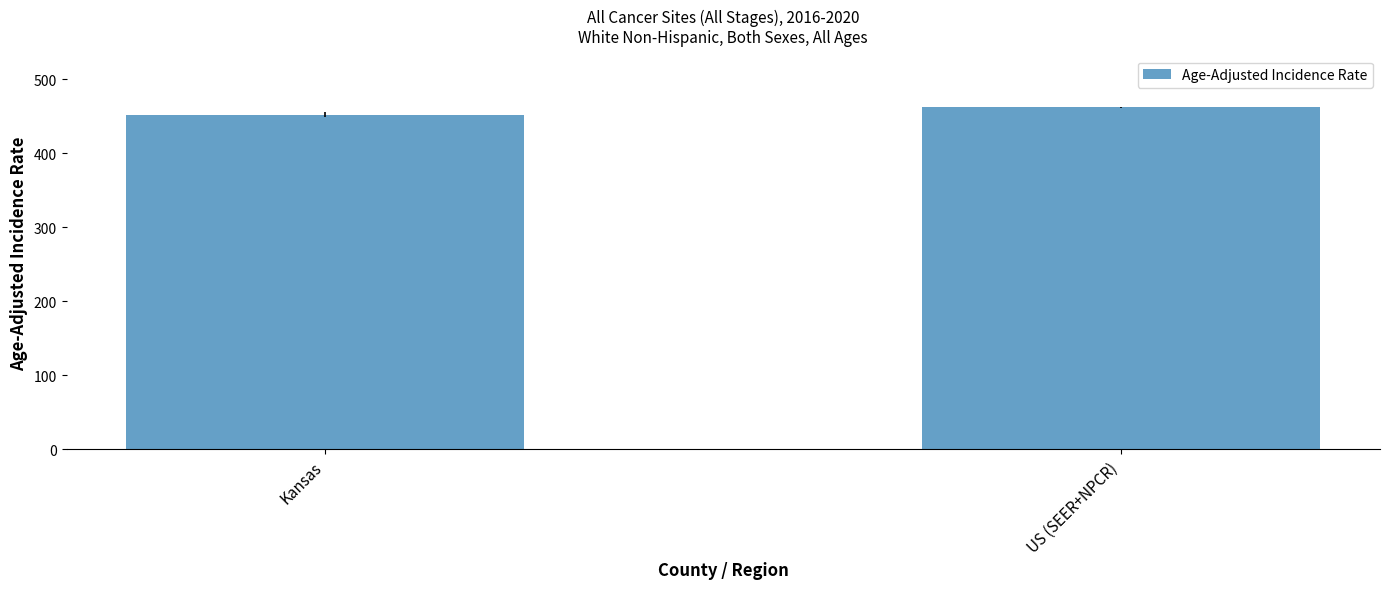

What is the smallest value displayed?

452.2